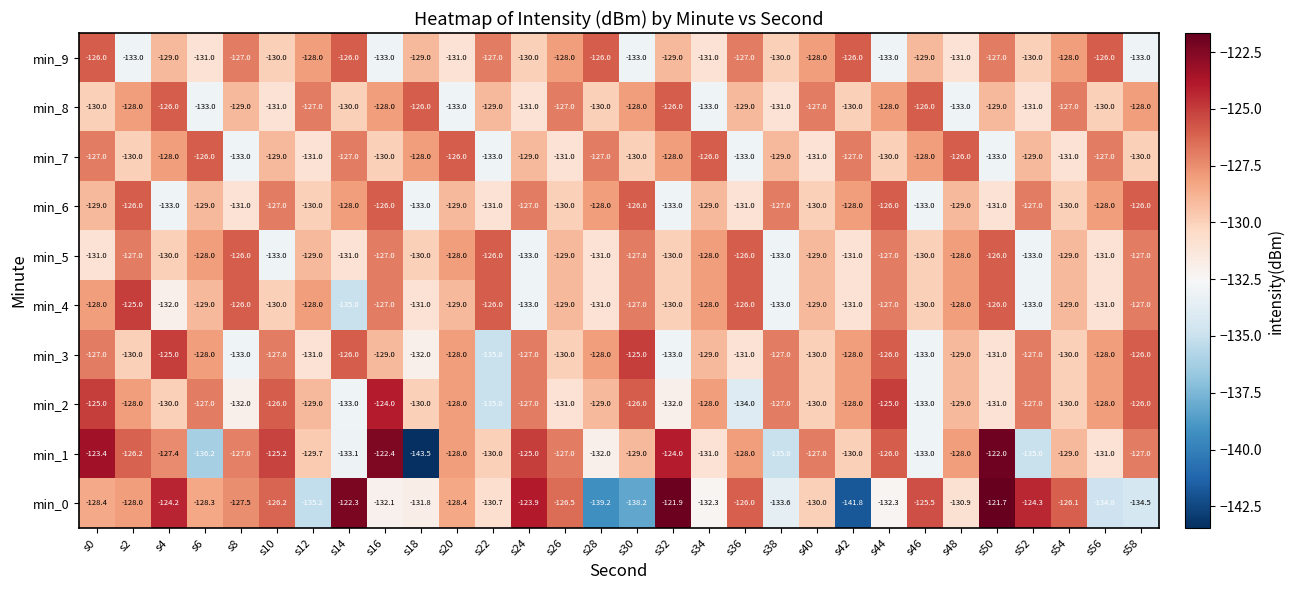

What is the difference between the maximum and minimum values in the min_7 series?

7.0